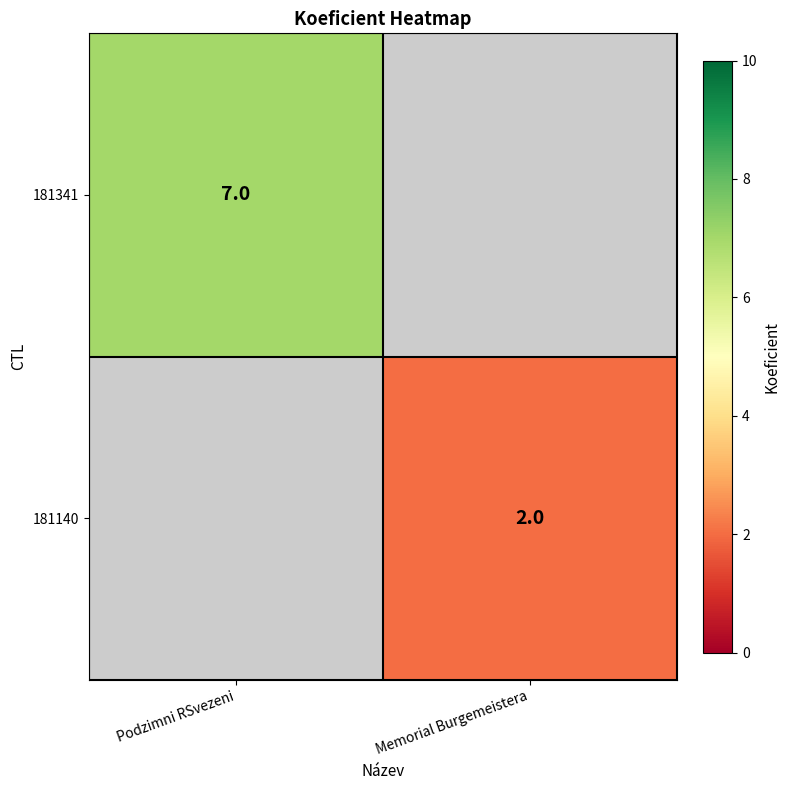

The 181140 series shows 2 at Memorial Burgemeistera. True or false?

True